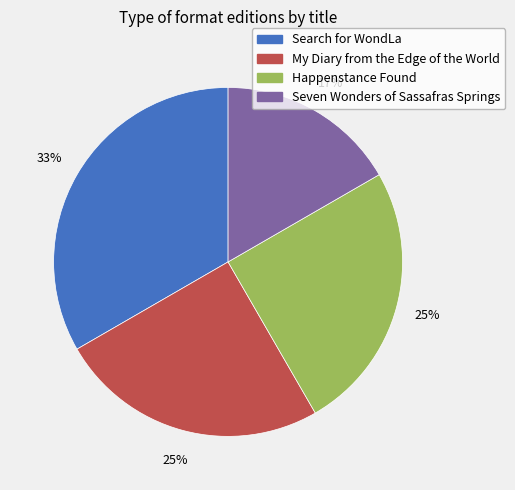

Between Seven Wonders of Sassafras Springs and Search for WondLa, which is larger?

Search for WondLa